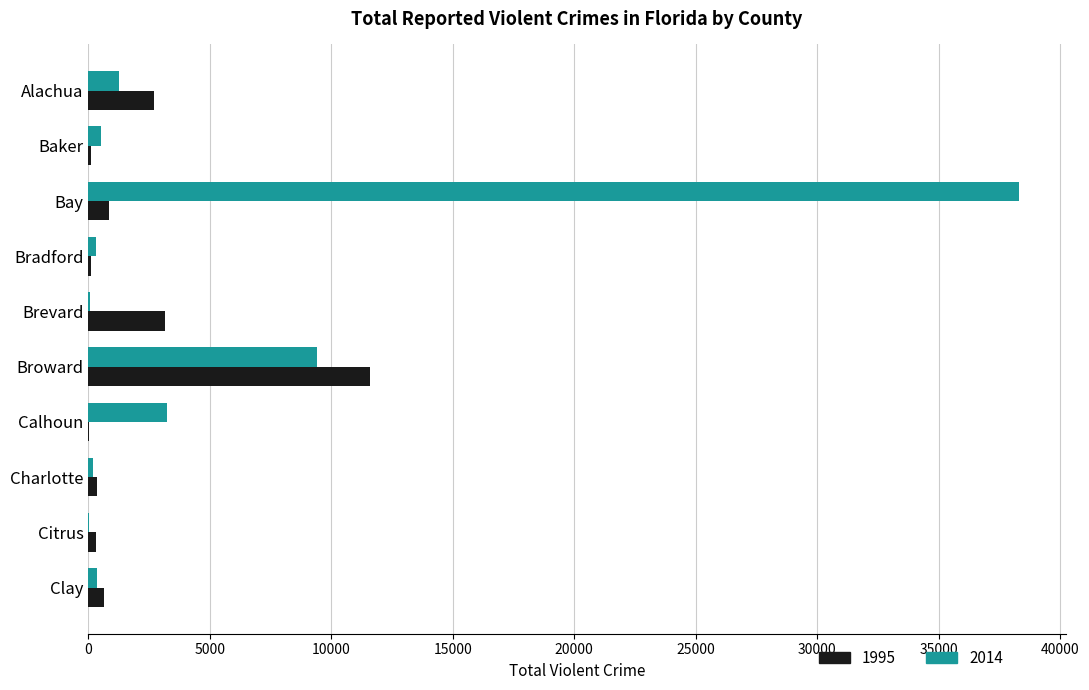

Is the value of 1995 at Clay greater than the value of 2014 at Calhoun?

No